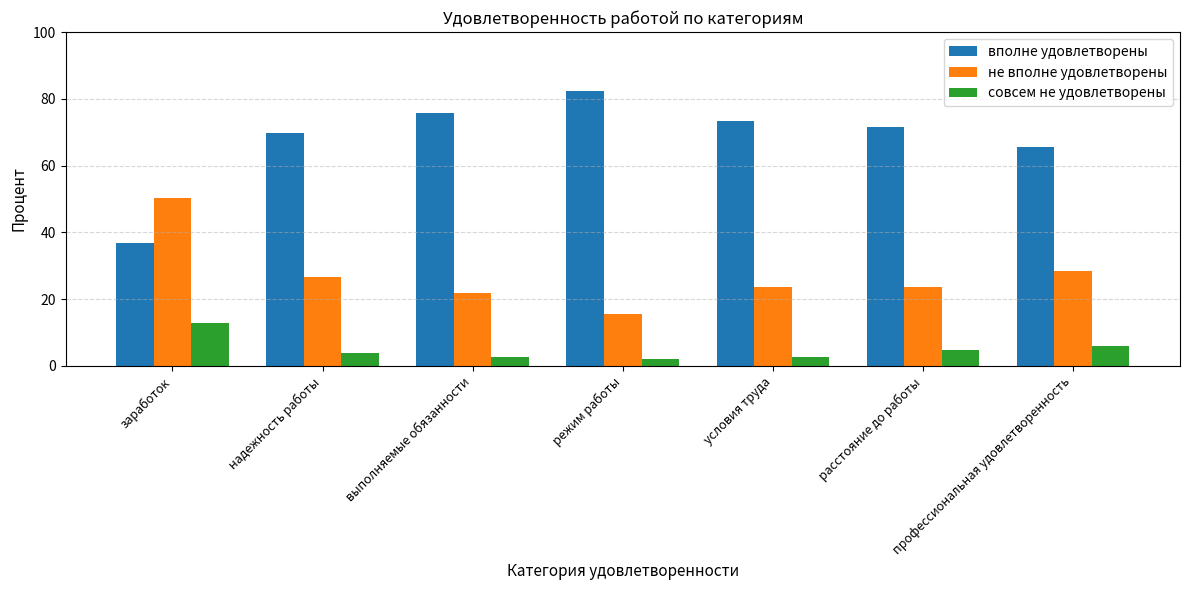

At заработок, list the series in order from smallest to largest.

совсем не удовлетворены, вполне удовлетворены, не вполне удовлетворены